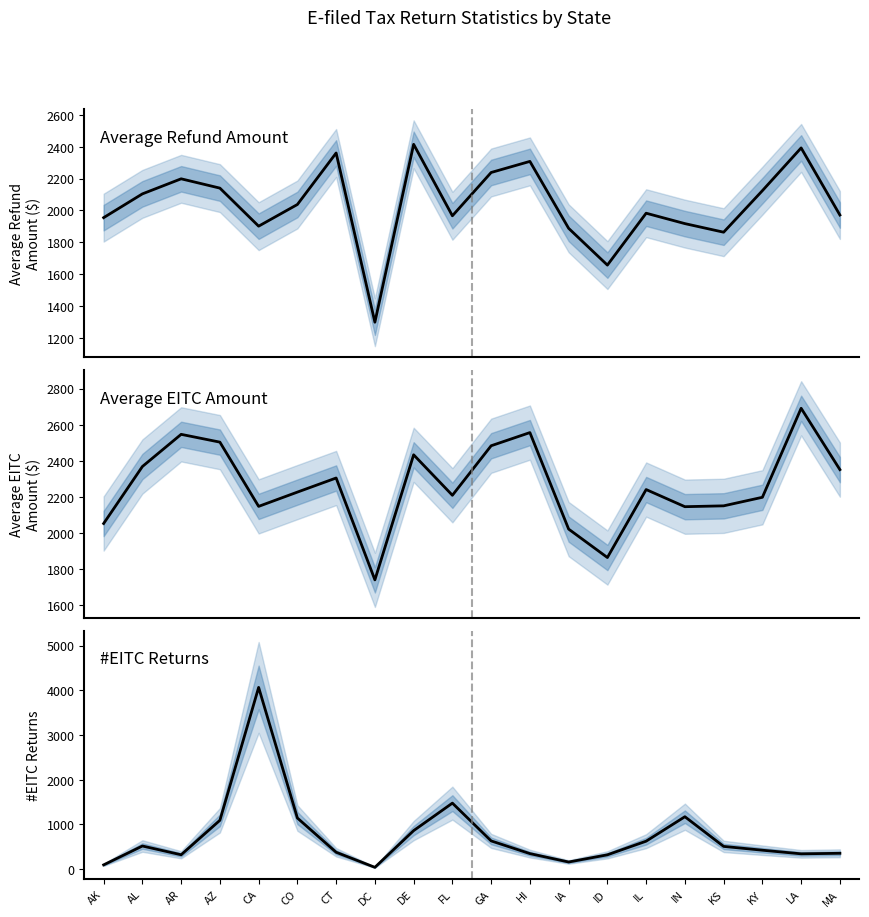

What is the sum of the Average Refund Amount values at HI and GA?

4545.2